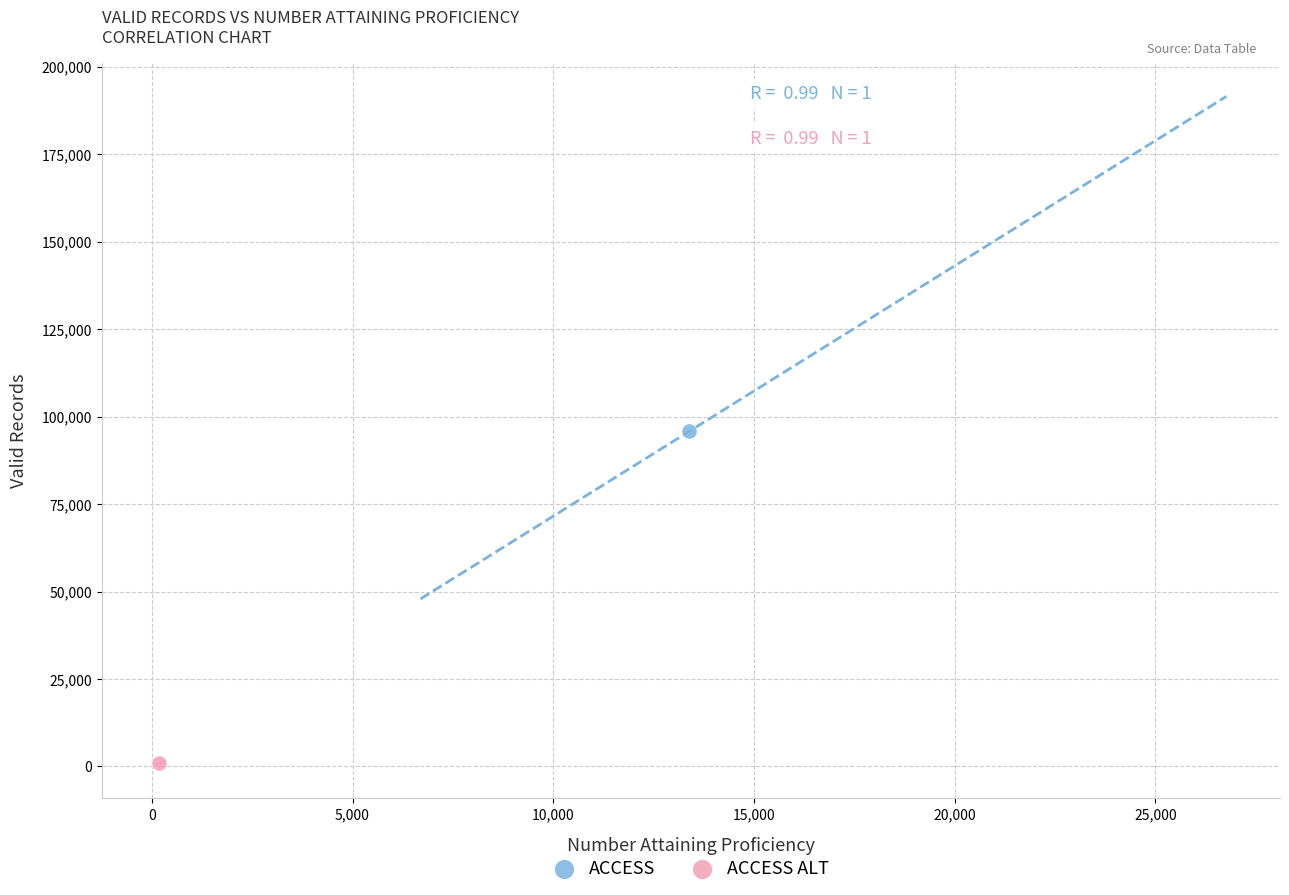

What are all the series names shown in the legend?

ACCESS, ACCESS ALT